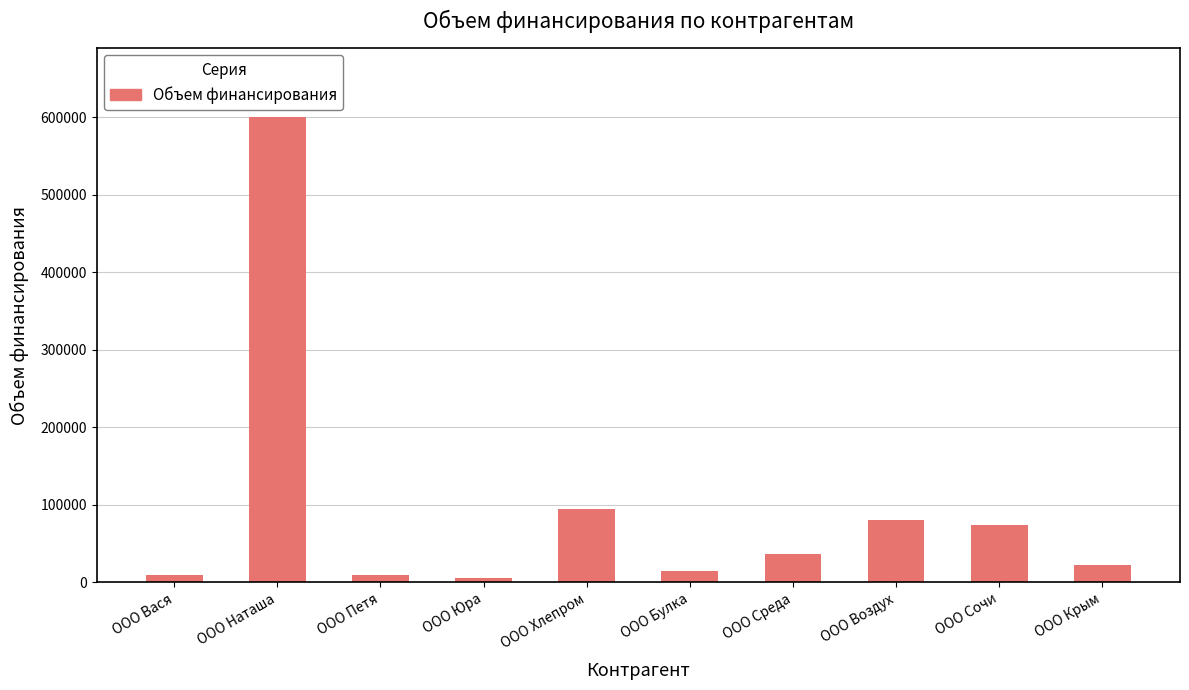

How many data points are less than 36000?

5